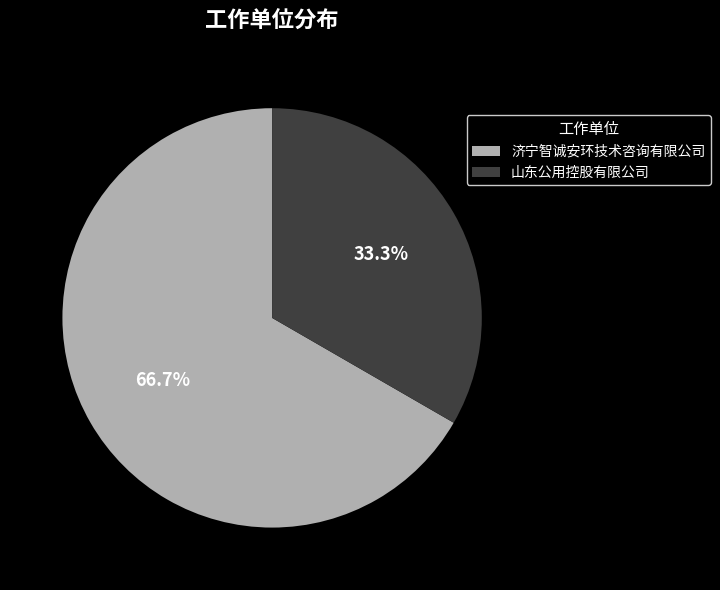

True or false: 济宁智诚安环技术咨询有限公司 accounts for 60% of the total.

False